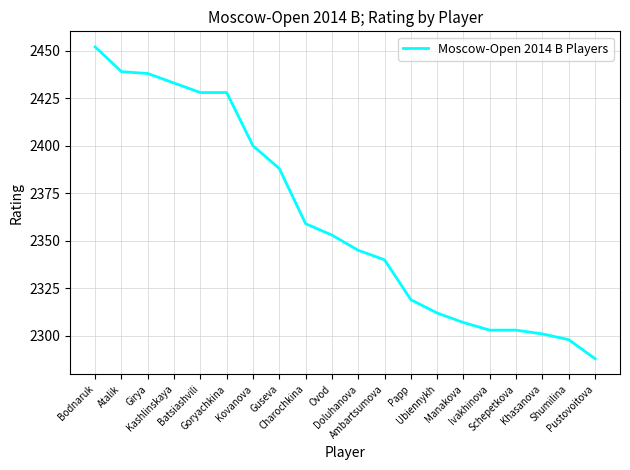

Reading left to right, list all the values displayed in this chart.

2452	2439	2438	2433	2428	2428	2400	2388	2359	2353	2345	2340	2319	2312	2307	2303	2303	2301	2298	2288